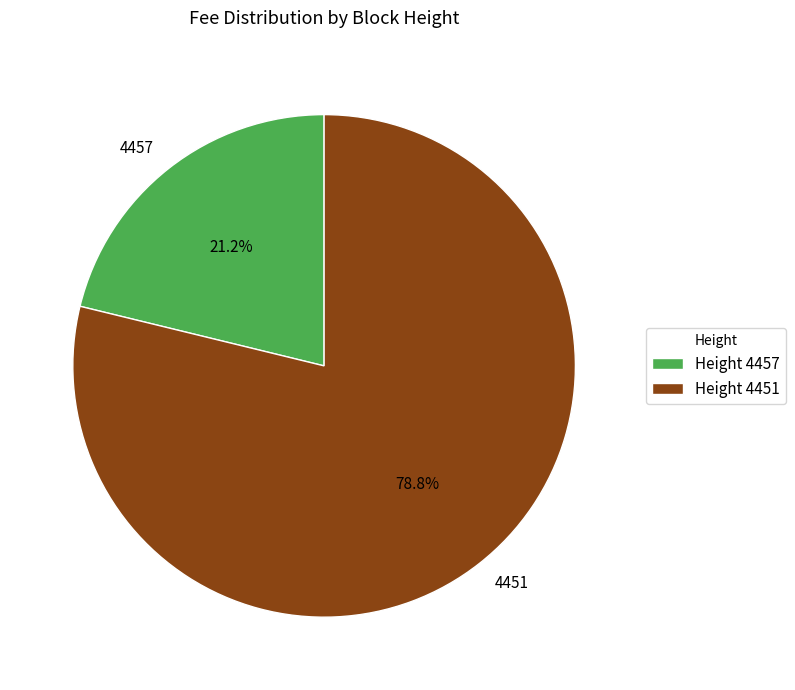

To the nearest percent, what portion does 4451 represent?

79%